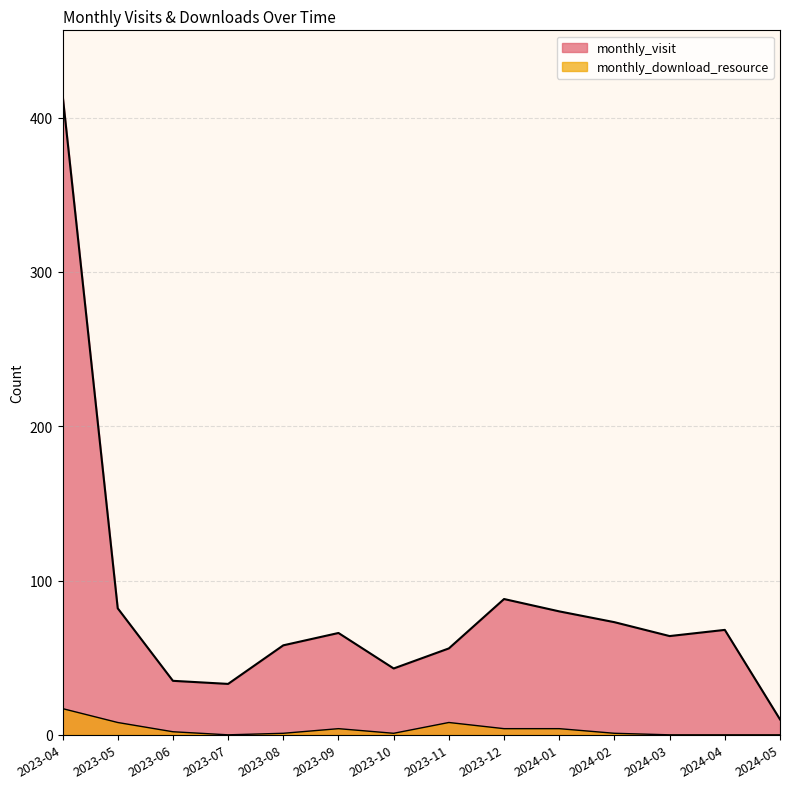

True or false: monthly_download_resource and monthly_visit intersect in this chart.

False